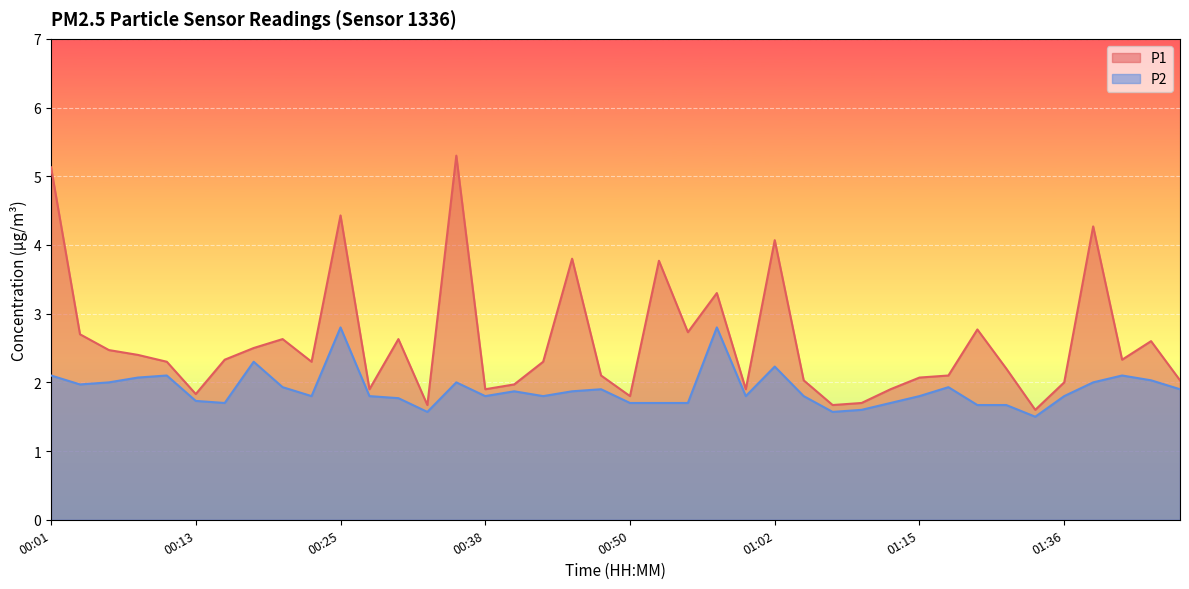

At which label is P2 closest to 2?

00:06